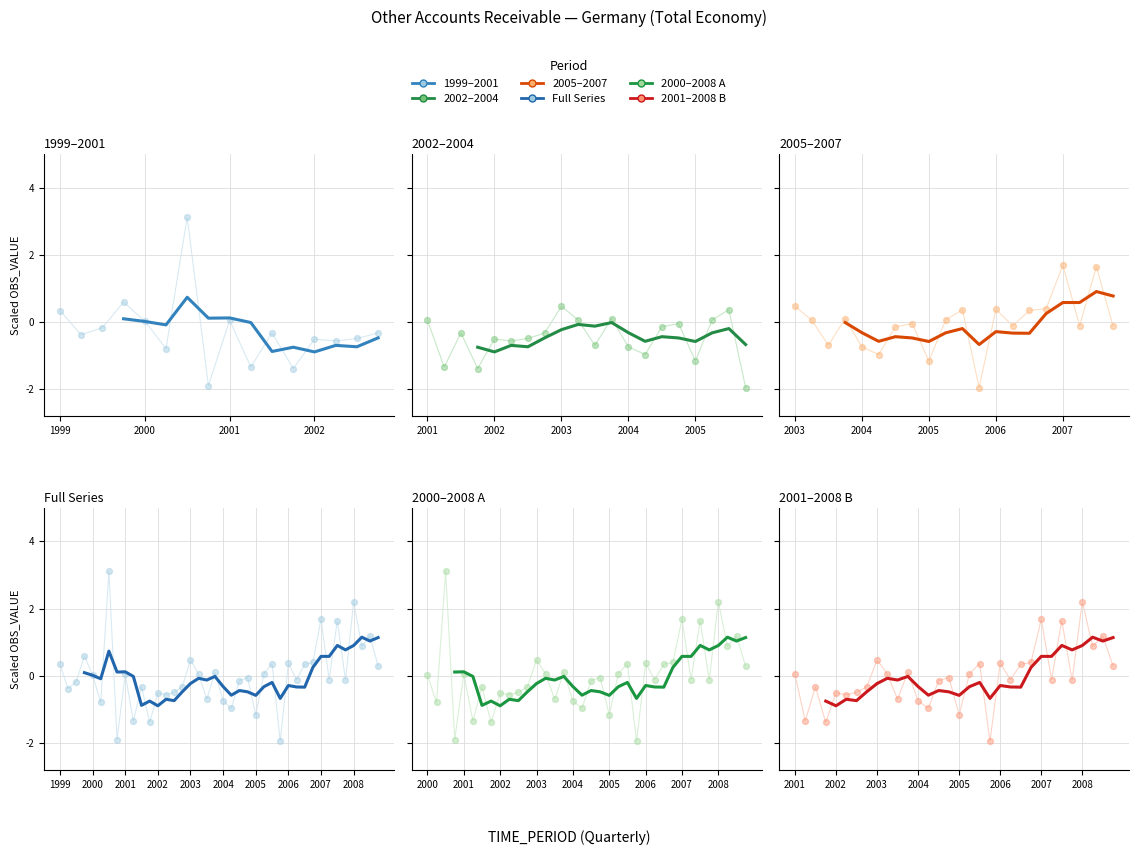

What is the change in value from 2003-Q1 to 2008-Q3?

+0.7